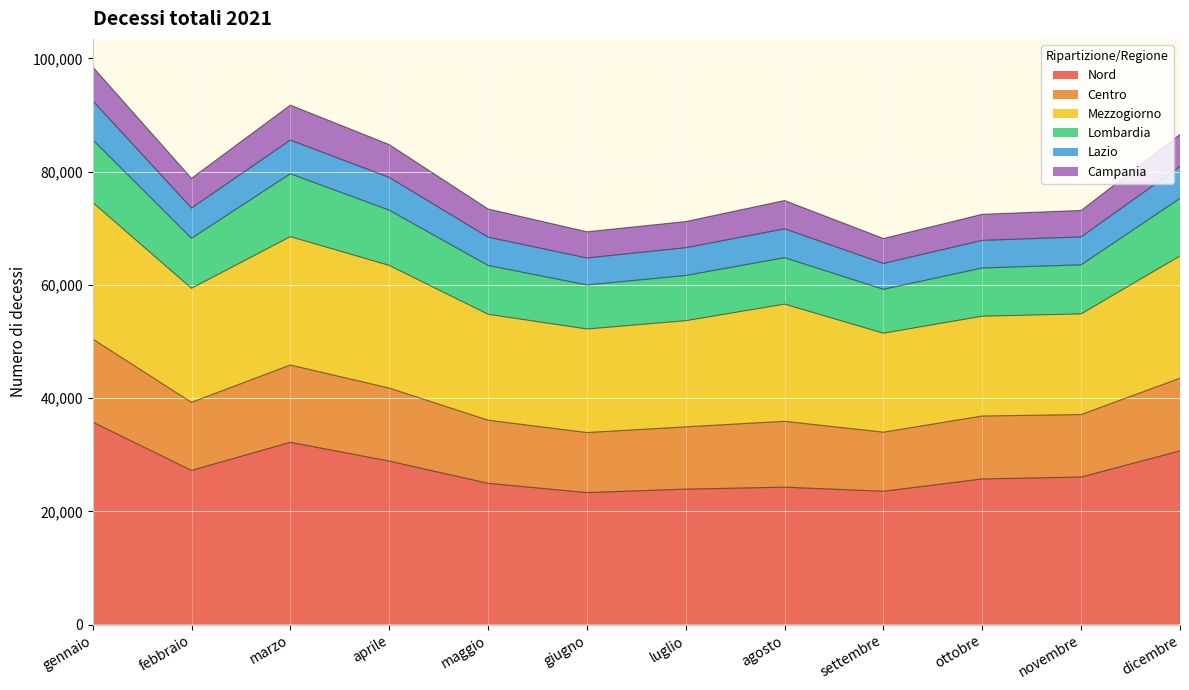

True or false: Nord has a value of 24955 at maggio.

True